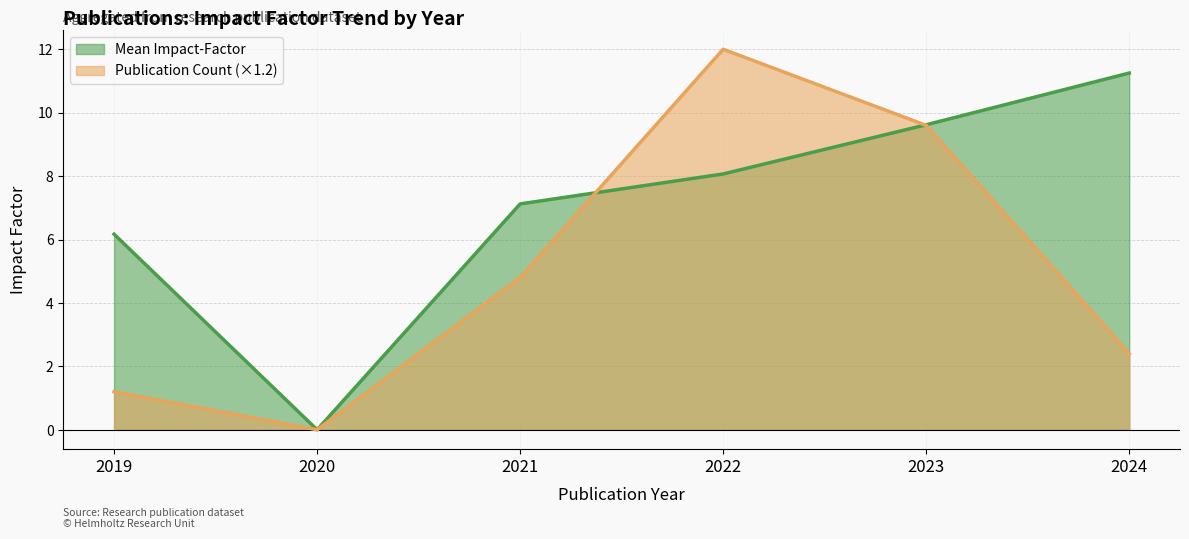

How many lines are shown in the chart?

2